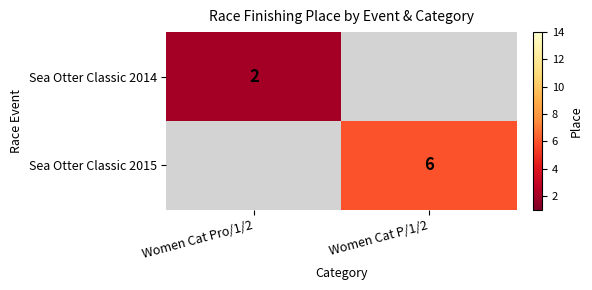

What is the smallest value displayed?

2.0